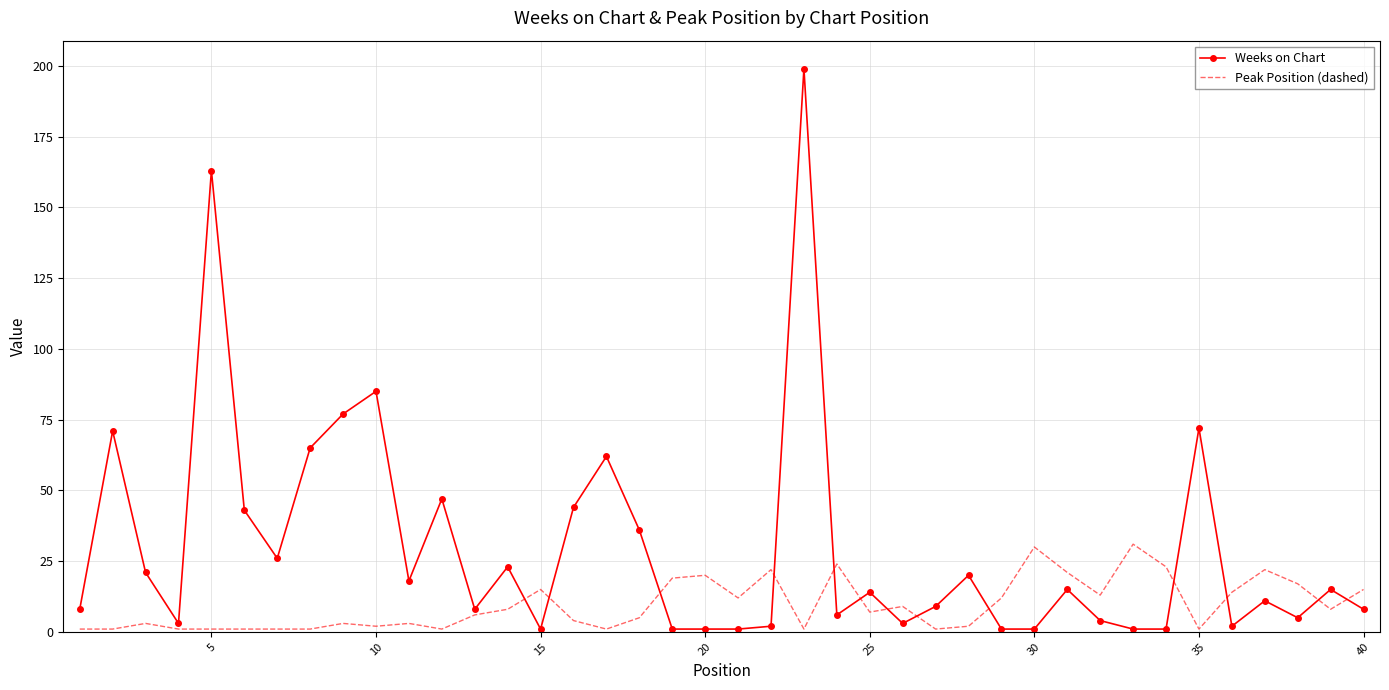

True or false: Weeks on Chart and Peak Position (dashed) intersect in this chart.

True